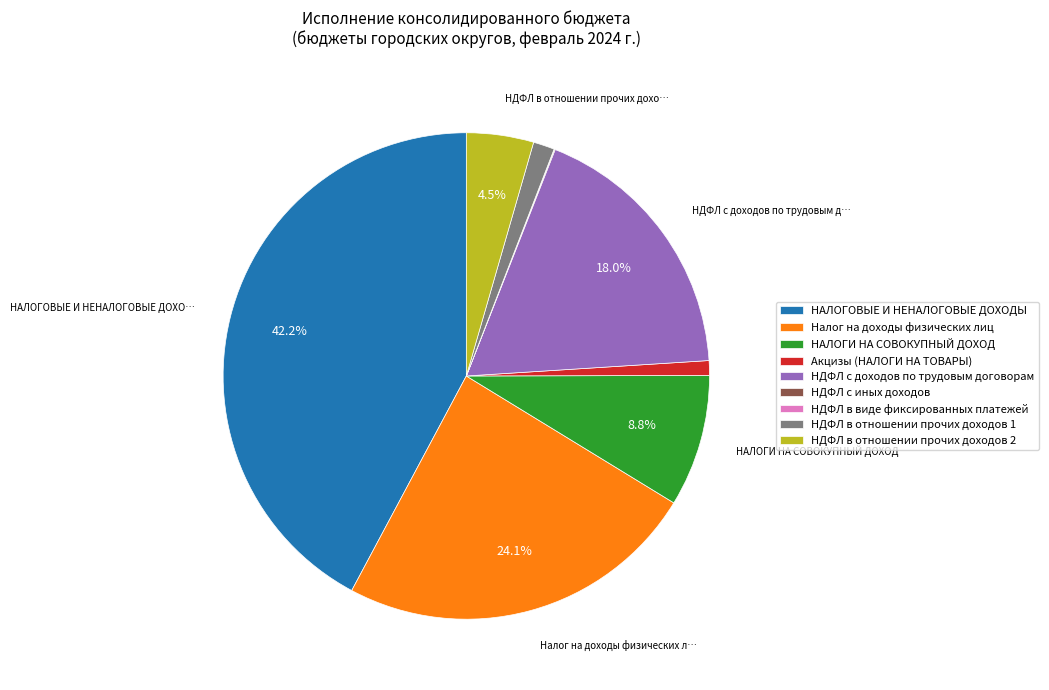

Which slice is the largest?

НАЛОГОВЫЕ И НЕНАЛОГОВЫЕ ДОХОДЫ